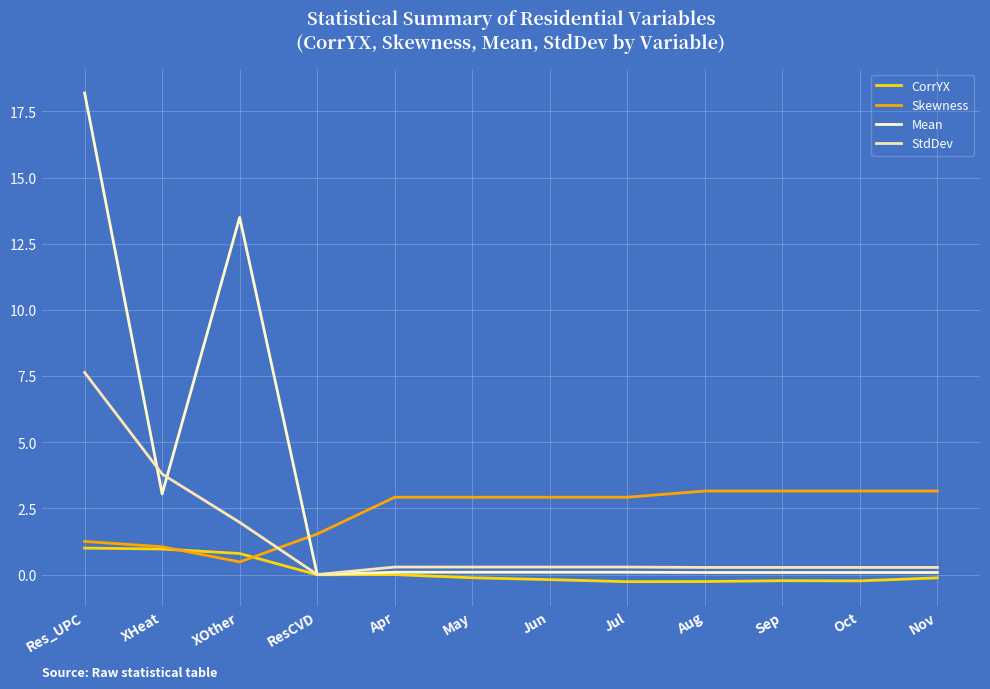

What is the value of the StdDev point at the 11th from the left?

0.3